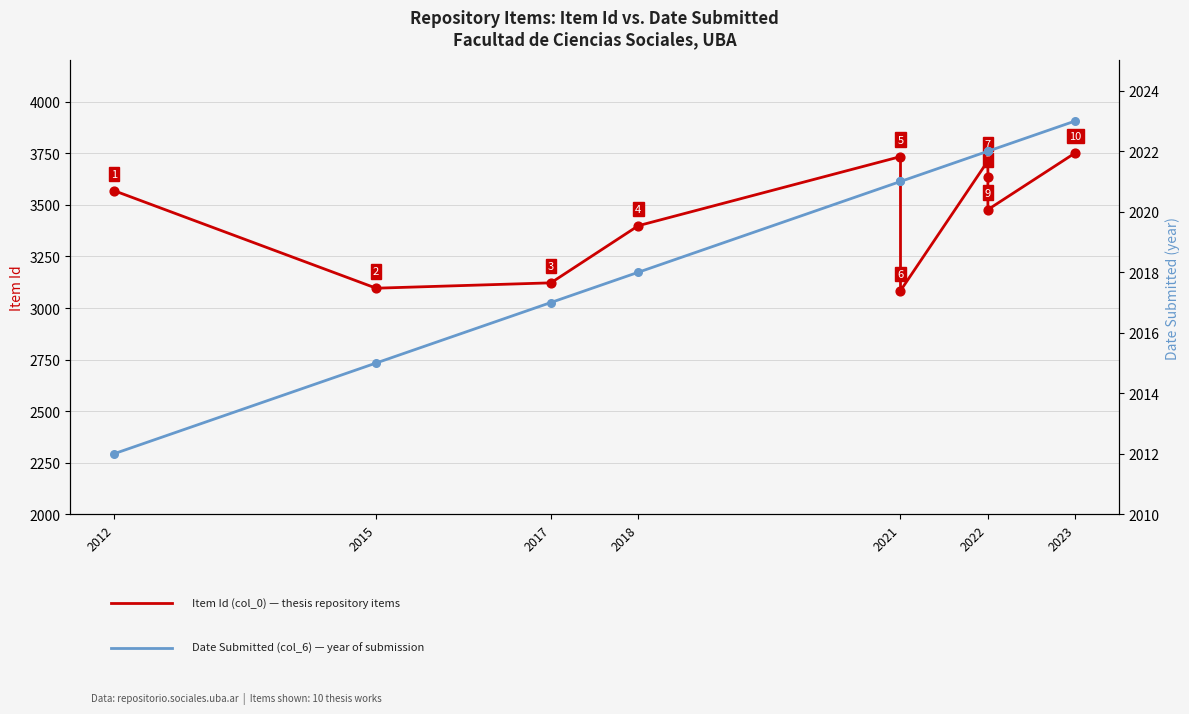

At how many categories does at least one series exceed 3408?

6